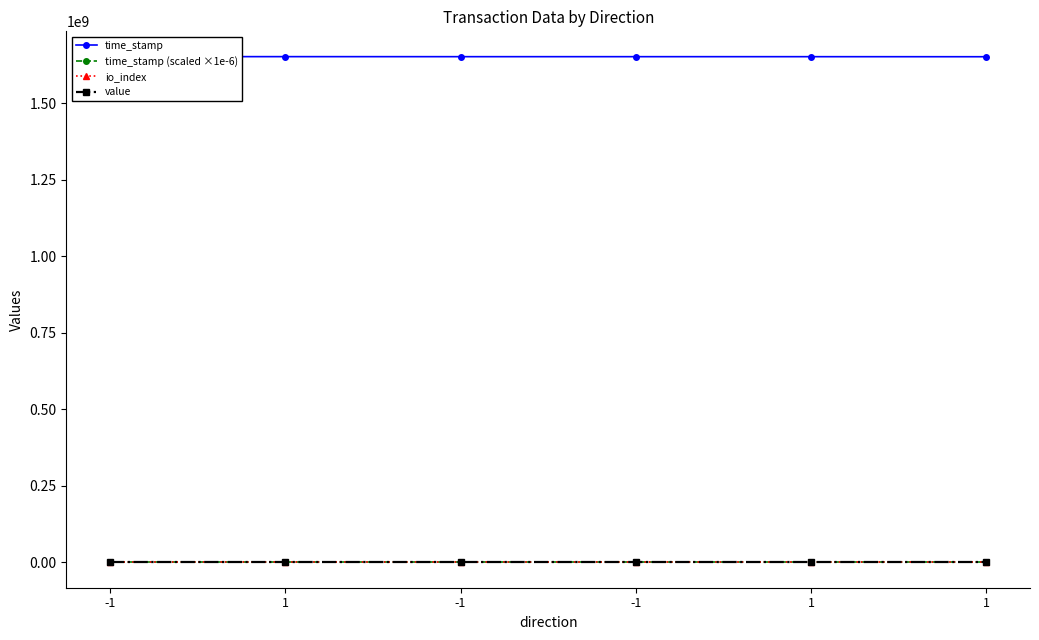

Is the value of io_index at -1 greater than the value of time_stamp (scaled ×1e-6) at 1?

No